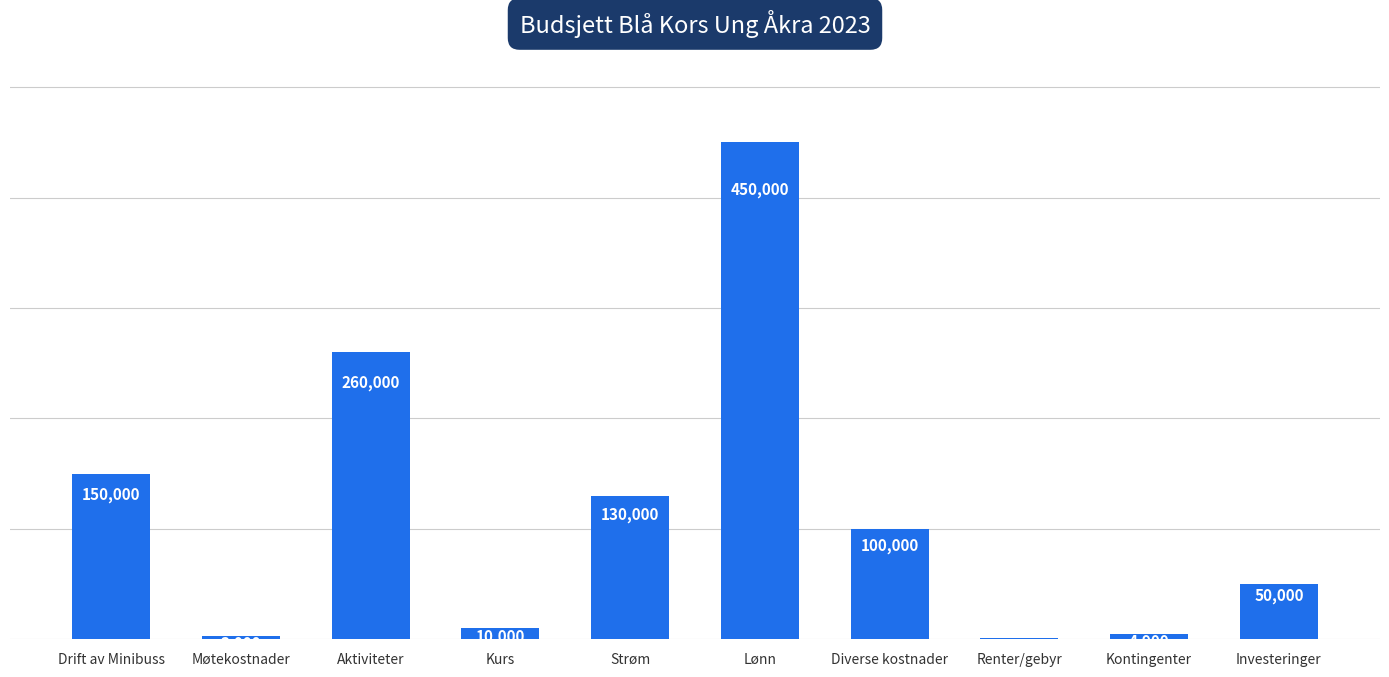

What is the greatest value displayed?

450000